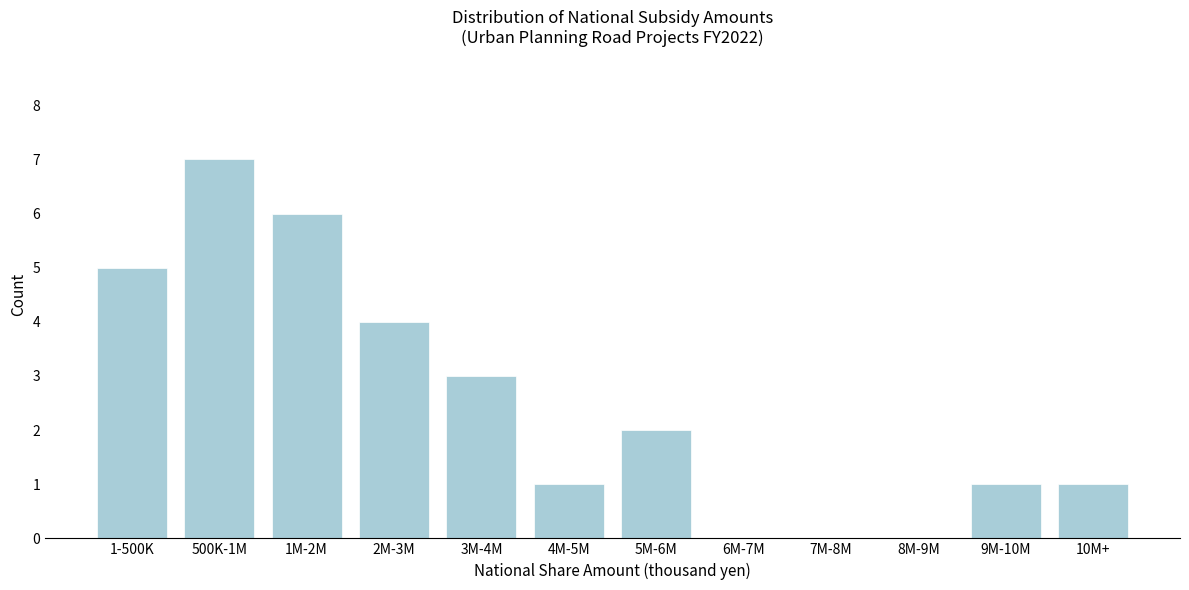

Reading left to right, list all the values displayed in this chart.

1-500K=5	500K-1M=7	1M-2M=6	2M-3M=4	3M-4M=3	4M-5M=1	5M-6M=2	6M-7M=0	7M-8M=0	8M-9M=0	9M-10M=1	10M+=1